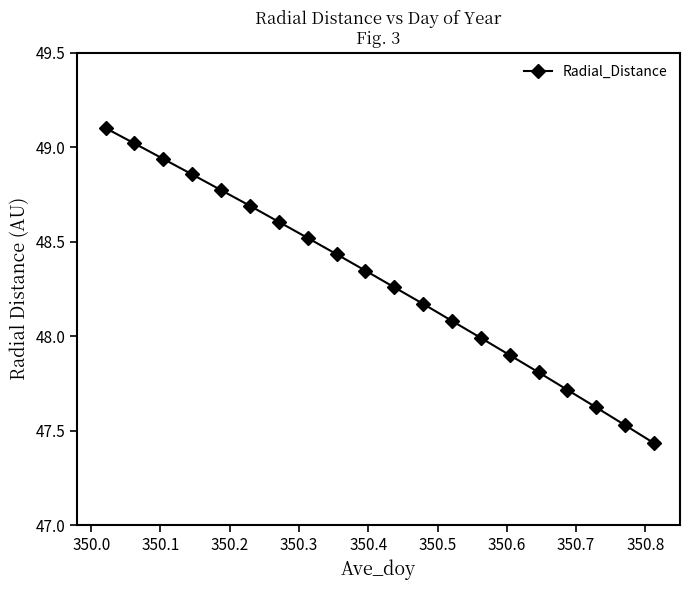

What is the sum of all values?

965.8